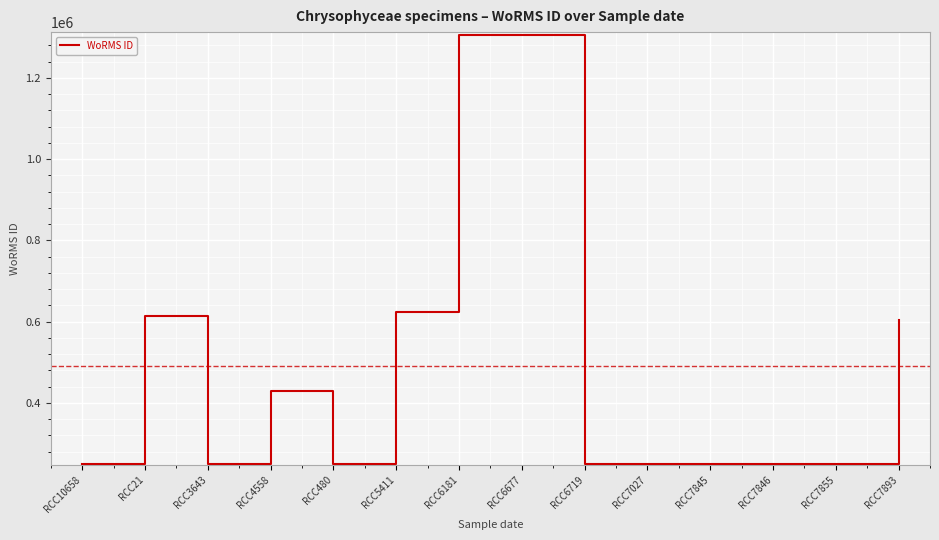

What is the difference between the maximum and minimum values?

1056326